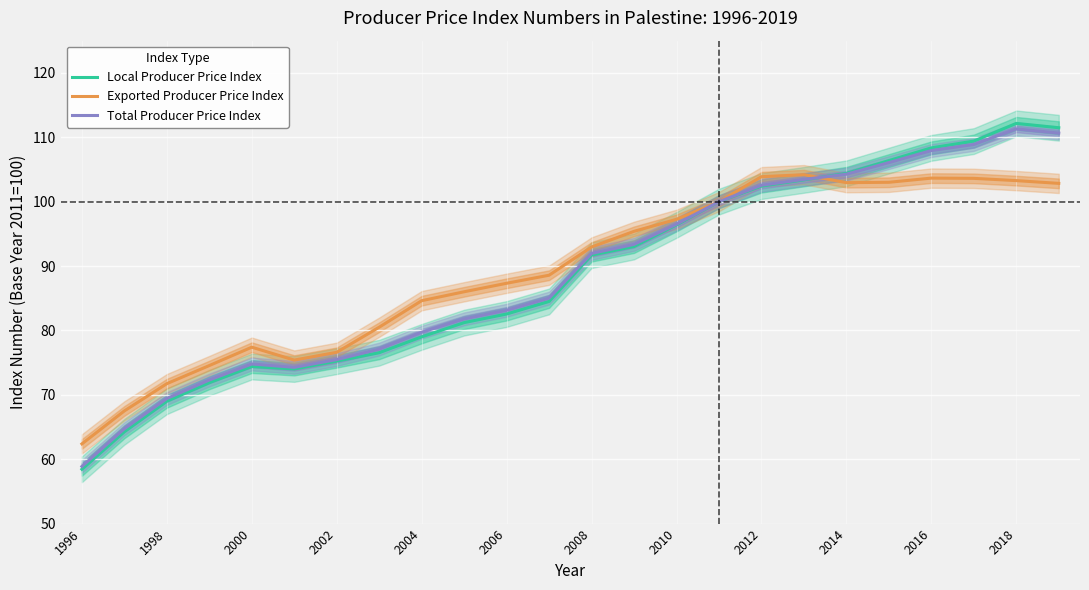

Which category has the lowest value in the Total Producer Price Index series?

1996